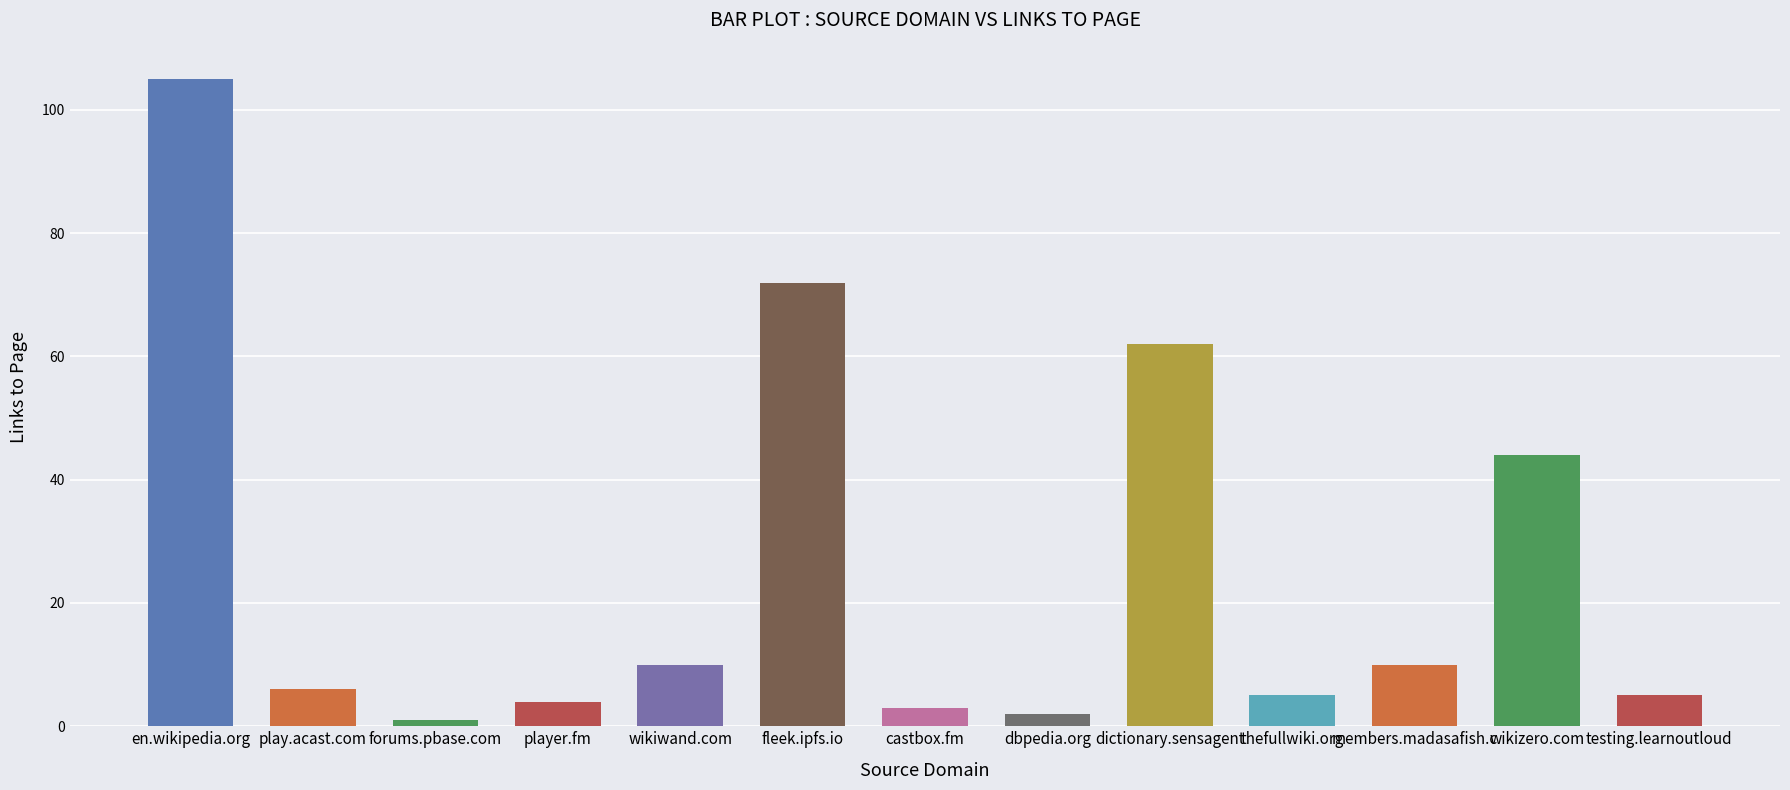

Is it true that the value at dictionary.sensagent is 62?

True